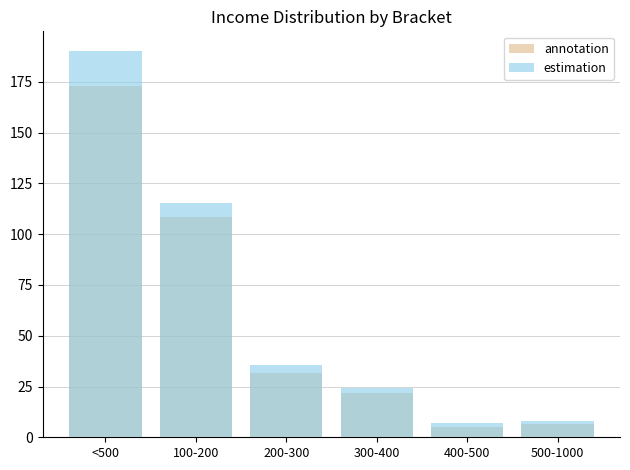

Where is annotation nearest to the value 89?

100-200